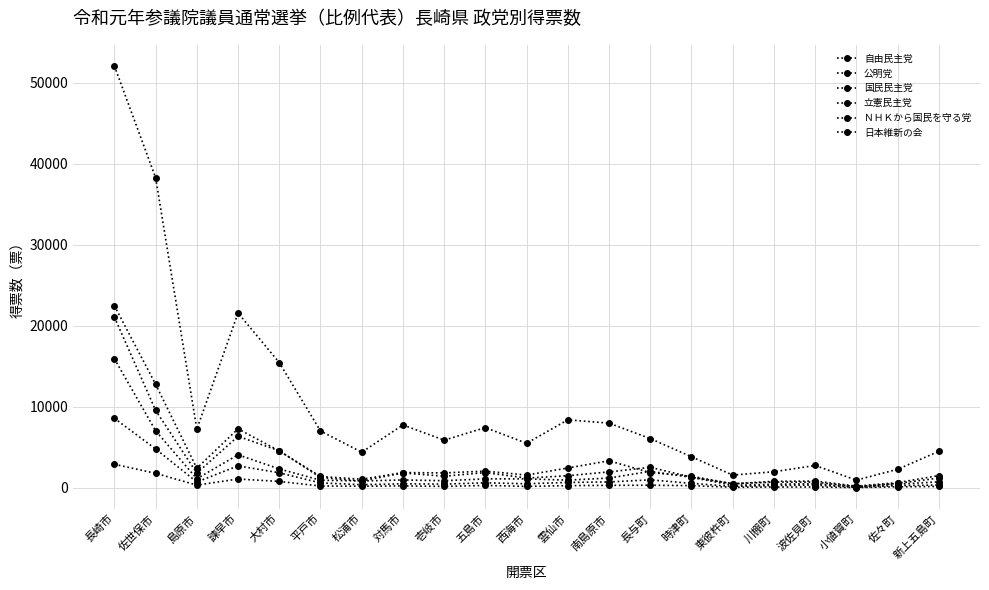

Where is the first local maximum for ＮＨＫから国民を守る党?

諫早市